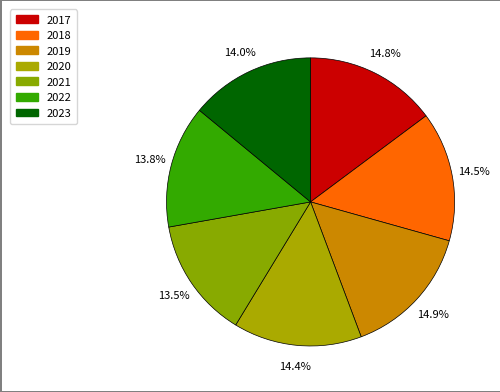

Is it true that 2023 is 8% of the pie?

False